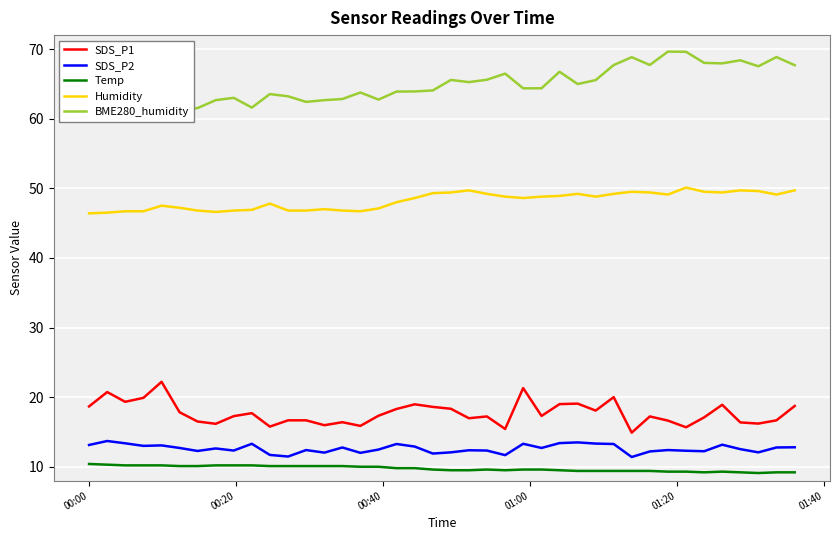

True or false: SDS_P2 and SDS_P1 cross at least once.

False